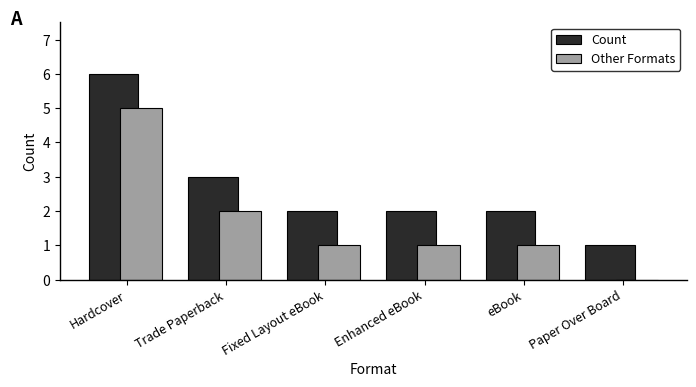

True or false: Count has a value of 1 at Paper Over Board.

True